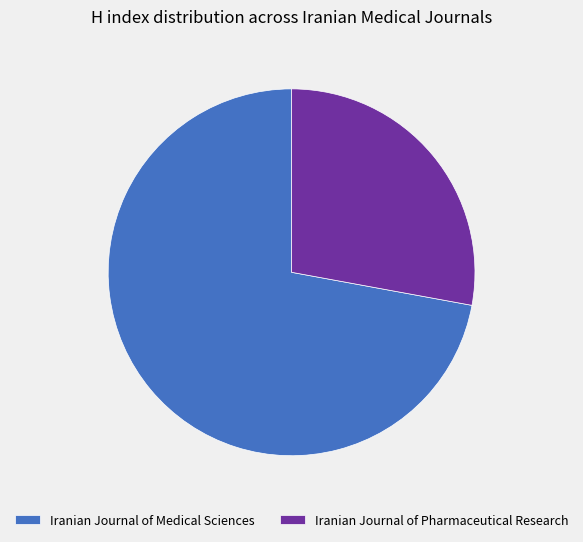

The Iranian Journal of Pharmaceutical Research slice represents 28% of the pie. True or false?

True